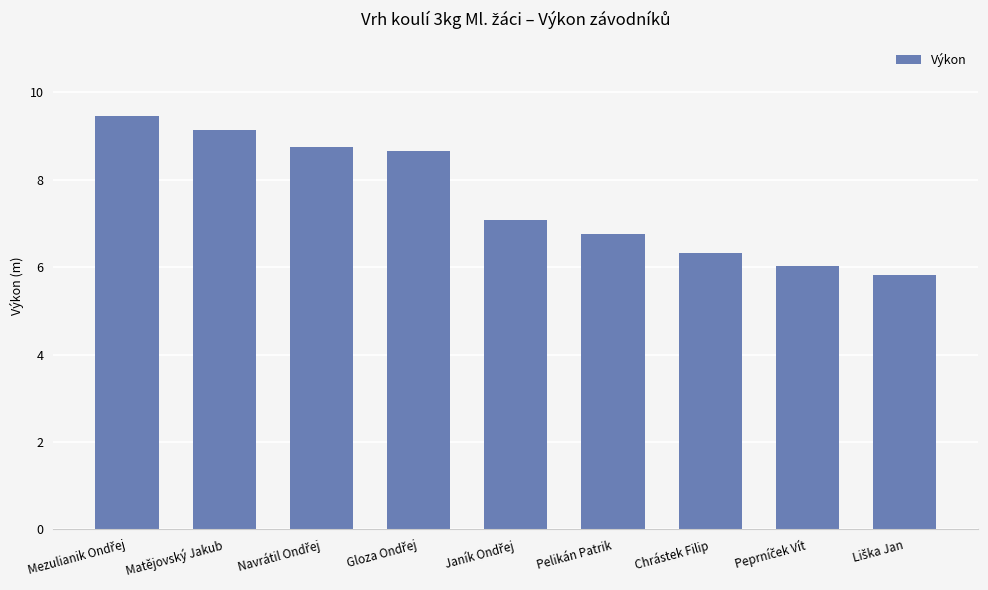

What is the value of the 2nd bar from the left?

9.1